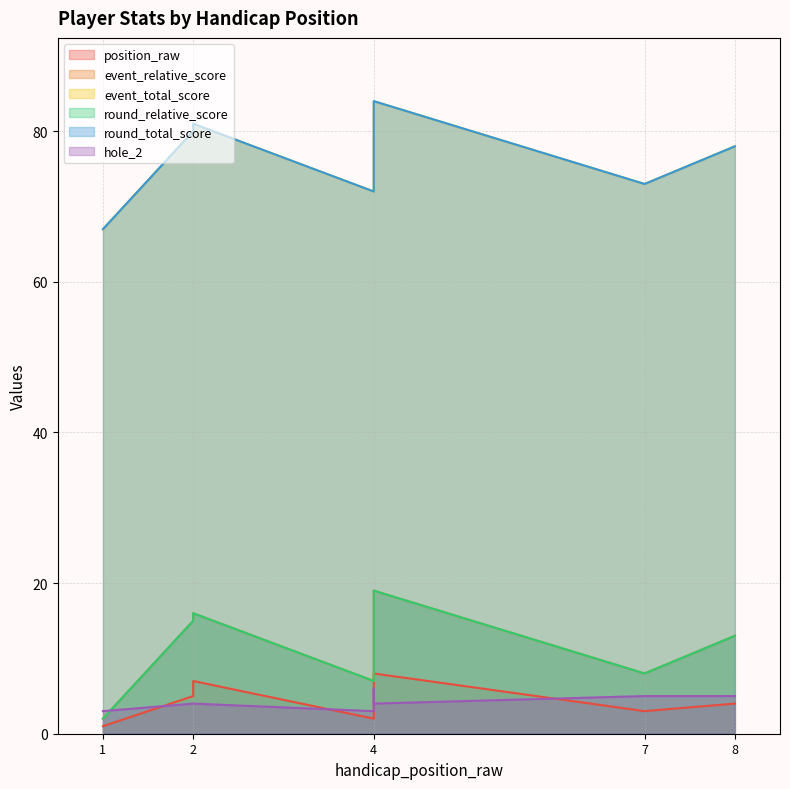

Reading left to right, list all the values displayed in this chart.

position_raw: 1=1	2=5	2=7	4=2	4=5	4=8	7=3	8=4
event_relative_score: 1=2	2=15	2=16	4=7	4=15	4=19	7=8	8=13
event_total_score: 1=67	2=80	2=81	4=72	4=80	4=84	7=73	8=78
round_relative_score: 1=2	2=15	2=16	4=7	4=15	4=19	7=8	8=13
round_total_score: 1=67	2=80	2=81	4=72	4=80	4=84	7=73	8=78
hole_2: 1=3	2=4	2=4	4=3	4=6	4=4	7=5	8=5